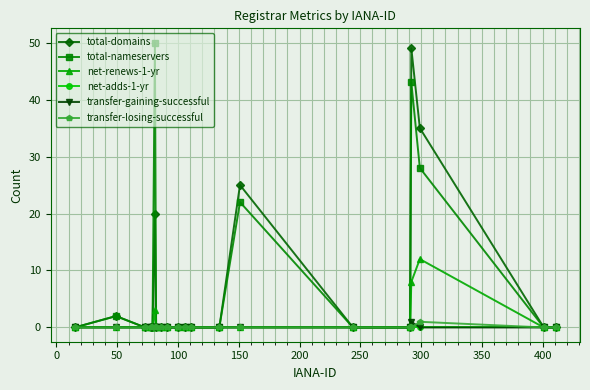

What is the maximum value shown in the chart?

50